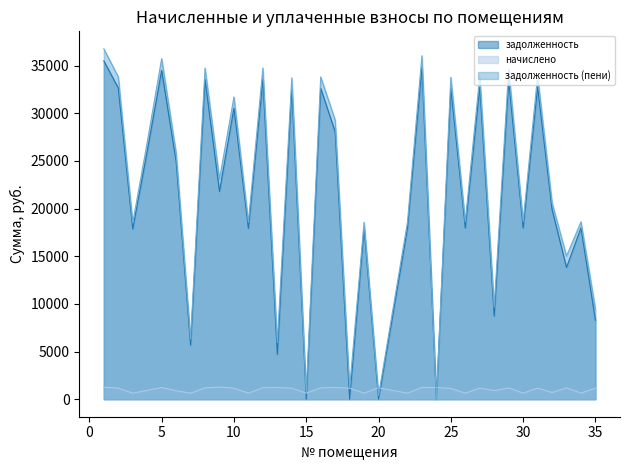

How many positive values does the задолженность series have?

30